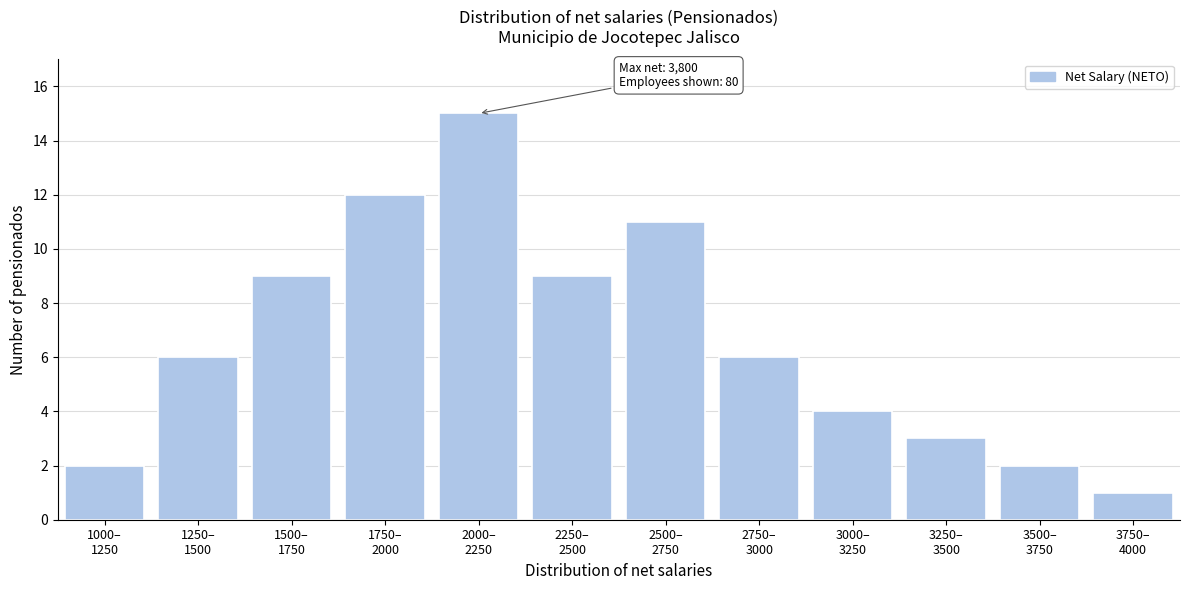

Reading left to right, what are all the values shown in this chart?

2	6	9	12	15	9	11	6	4	3	2	1